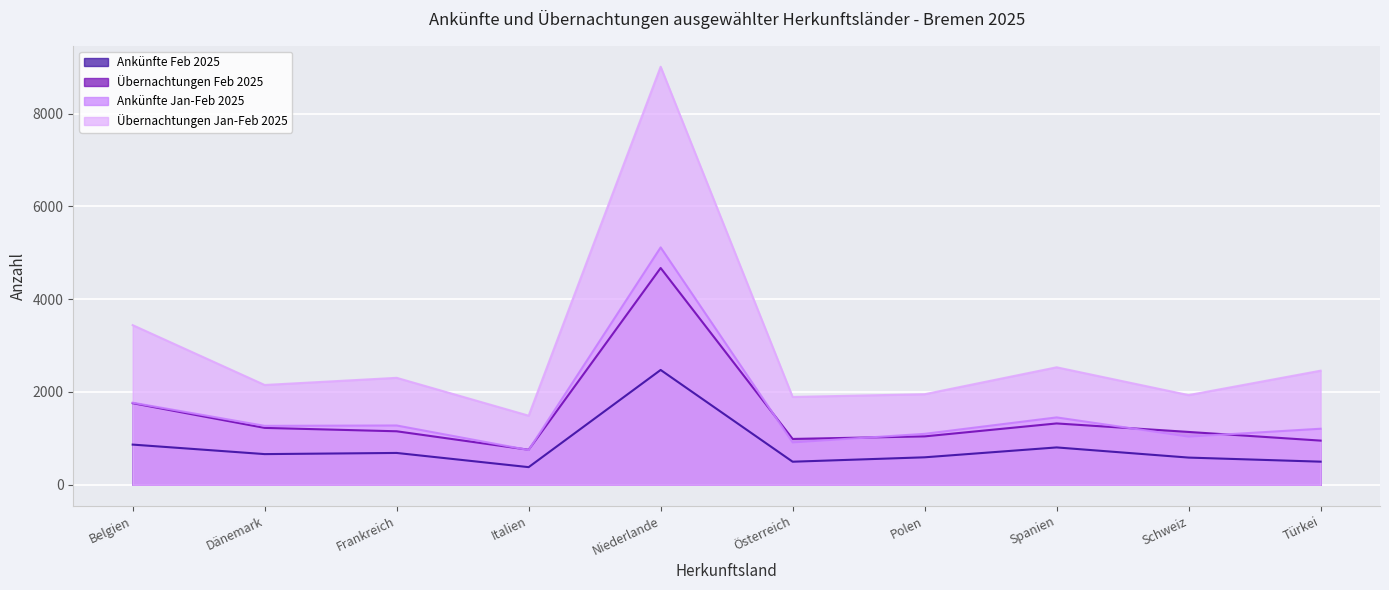

What is the sum of all Übernachtungen Feb 2025 values?

15010